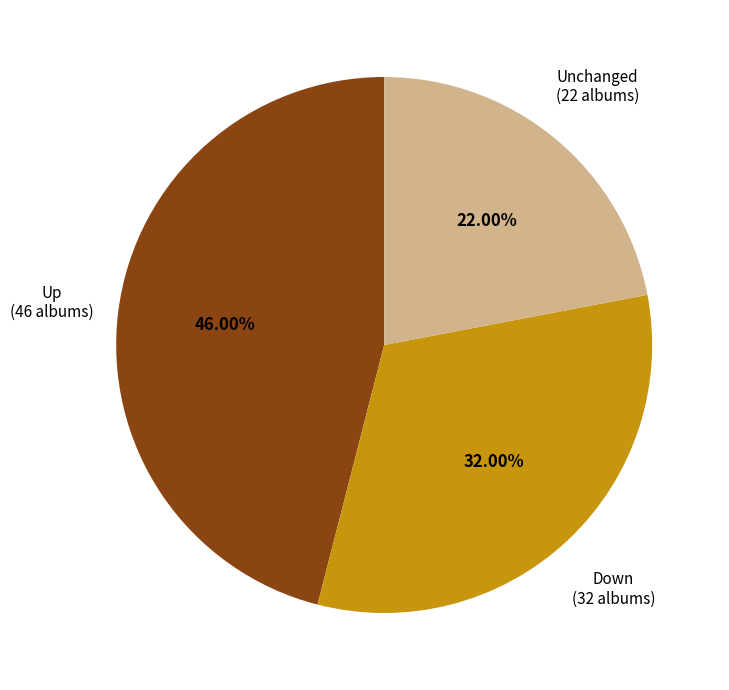

Does any single category account for the majority?

No